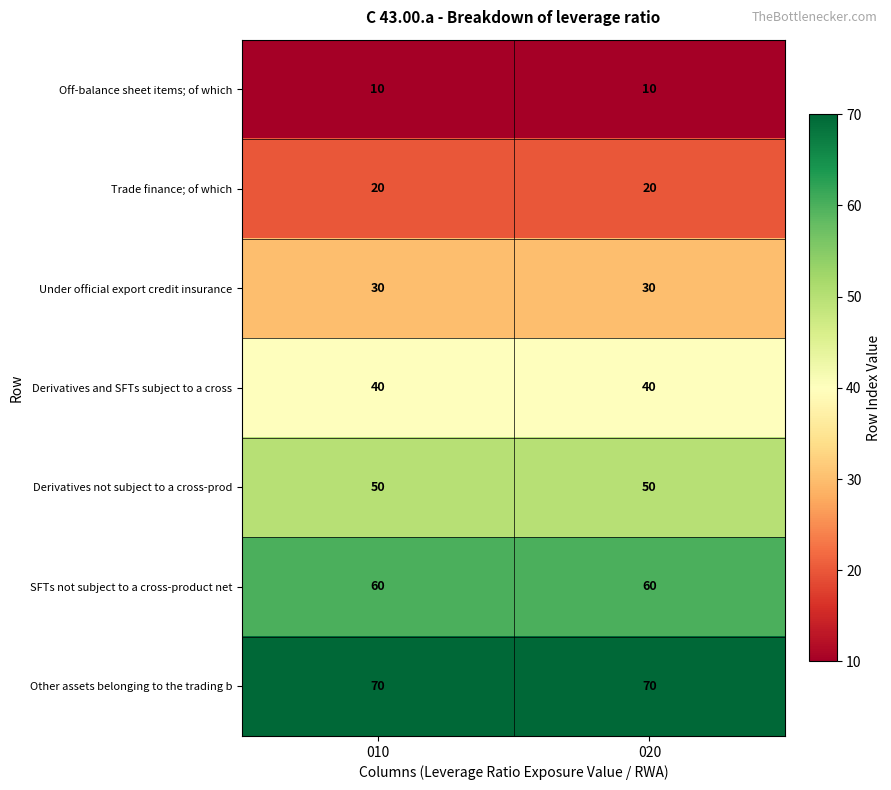

Which series has the largest total across all categories?

Other assets belonging to the trading b